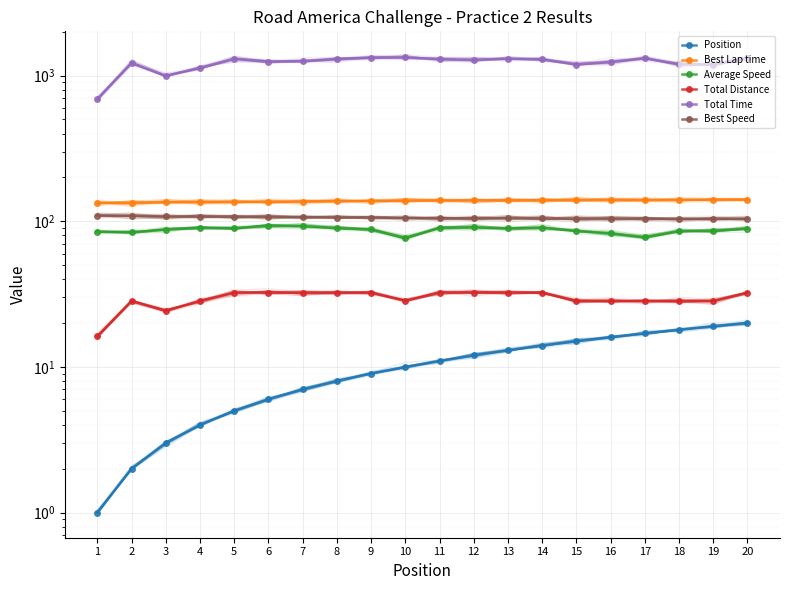

Is the value of Best Speed at 6 greater than the value of Best Lap time at 5?

No